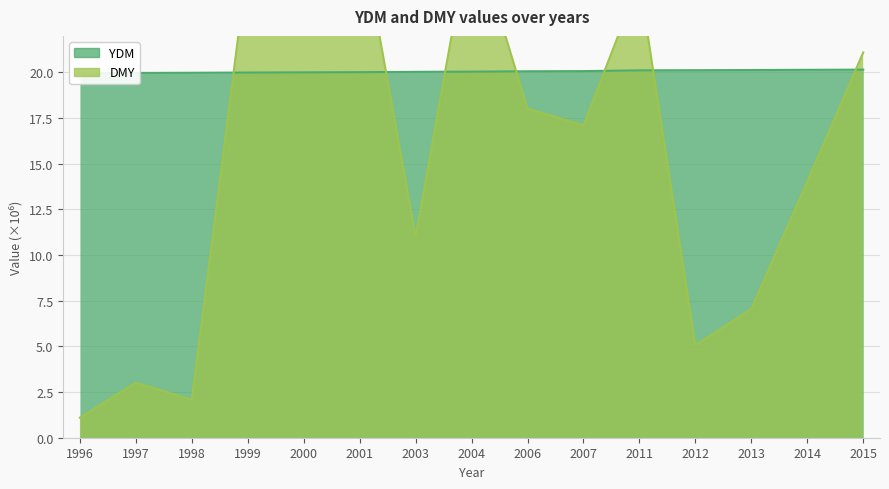

The YDM series shows 27.1 at 2006. True or false?

False